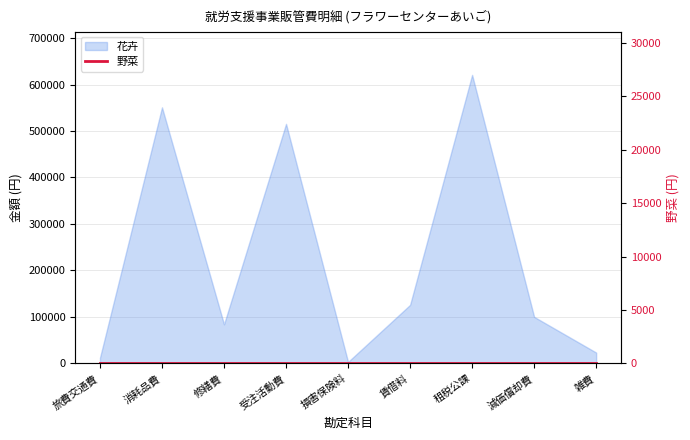

At which label is the value closest to 312038?

賃借料